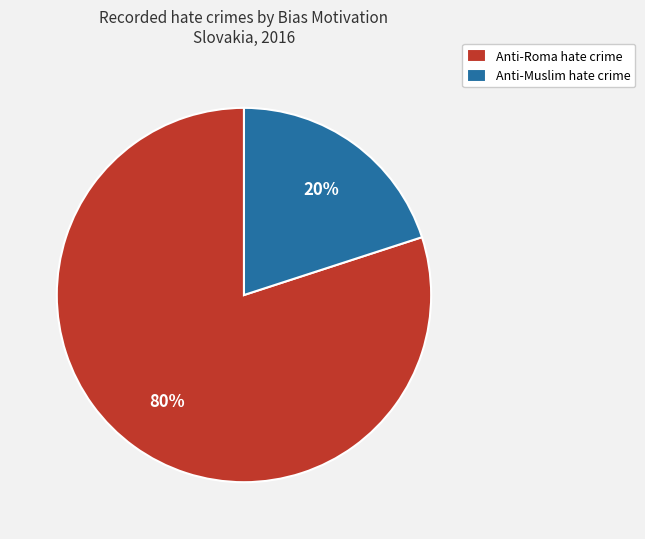

Does Anti-Muslim hate crime account for over 50% of the chart?

No